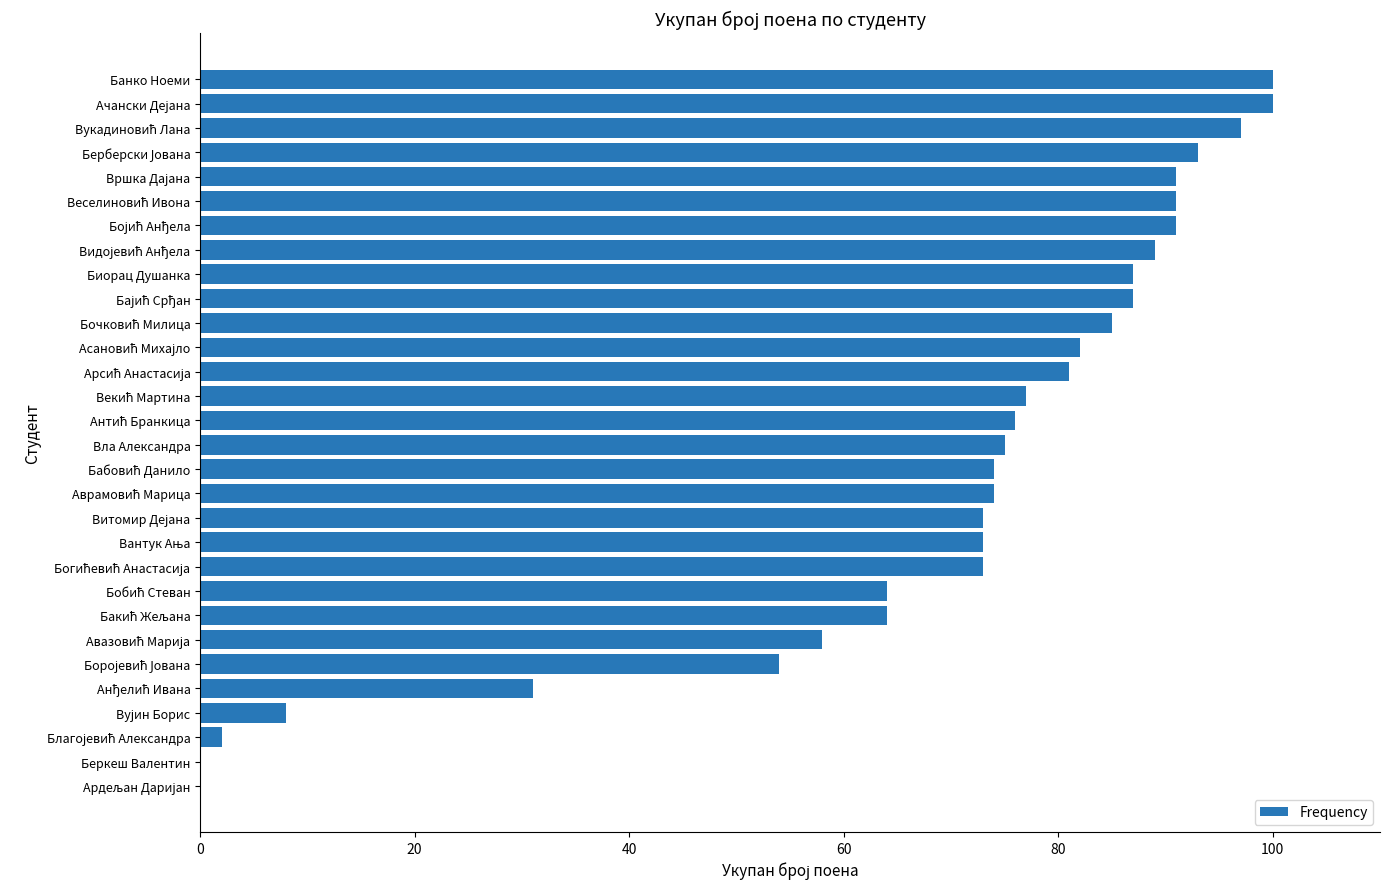

What is the change in value from Вла Александра to Биорац Душанка?

+12